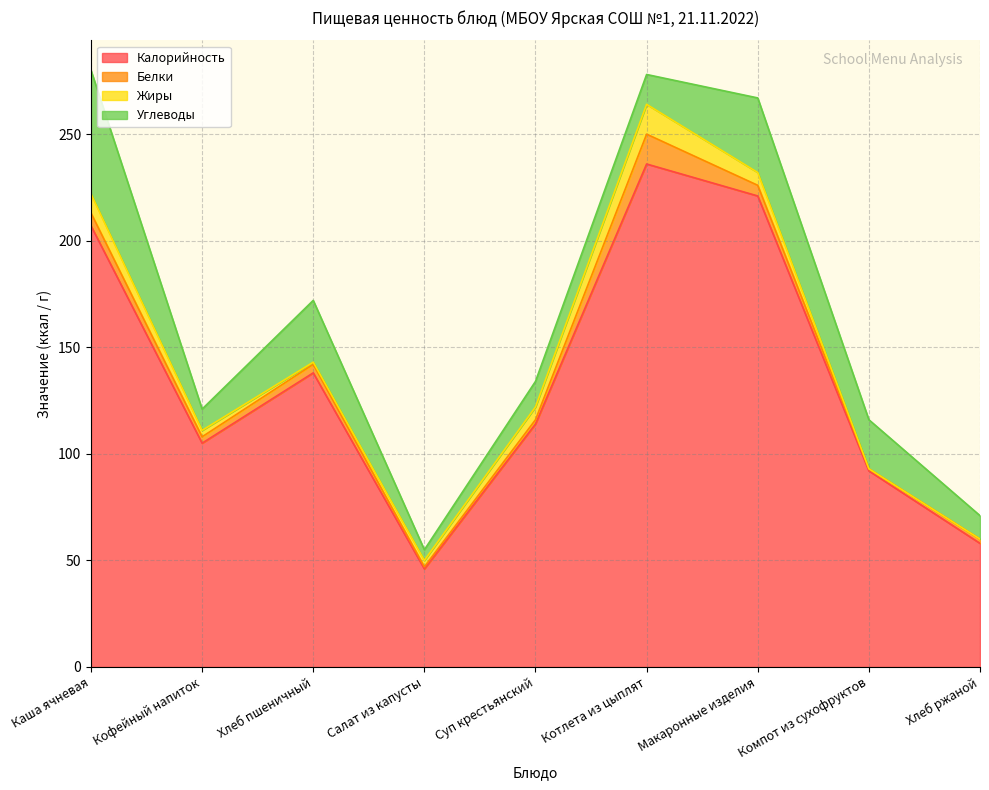

Which label corresponds to the smallest value in the chart?

Компот из сухофруктов